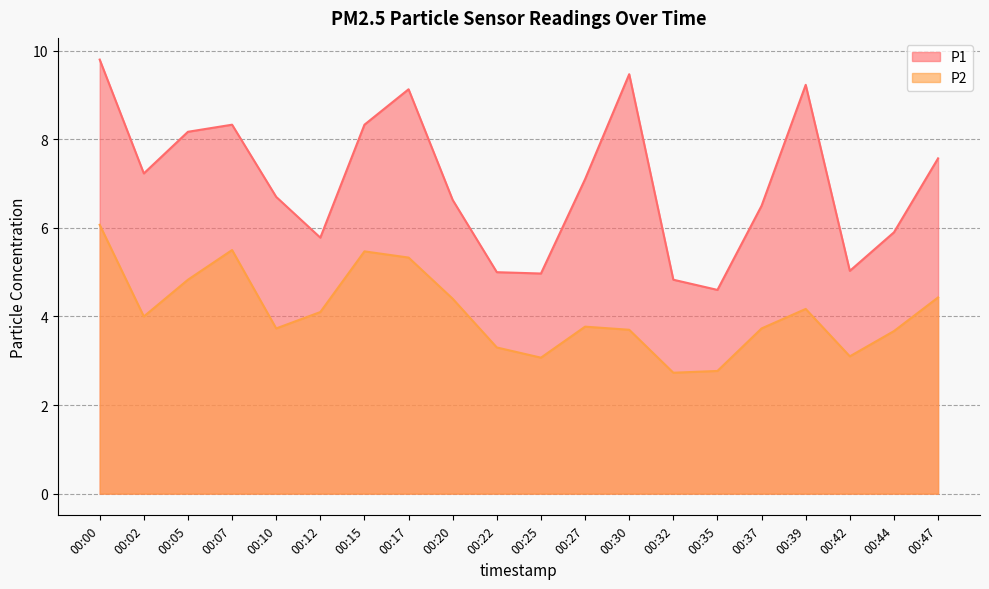

Between 00:27 and 00:42, which series saw the biggest shift?

P1